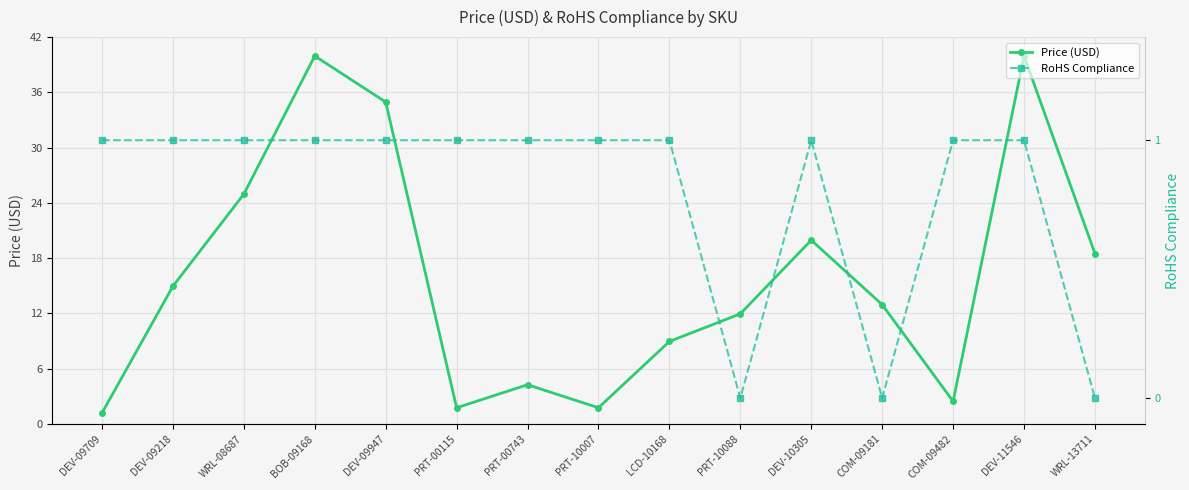

At which label is Price (USD) closest to 20?

DEV-10305